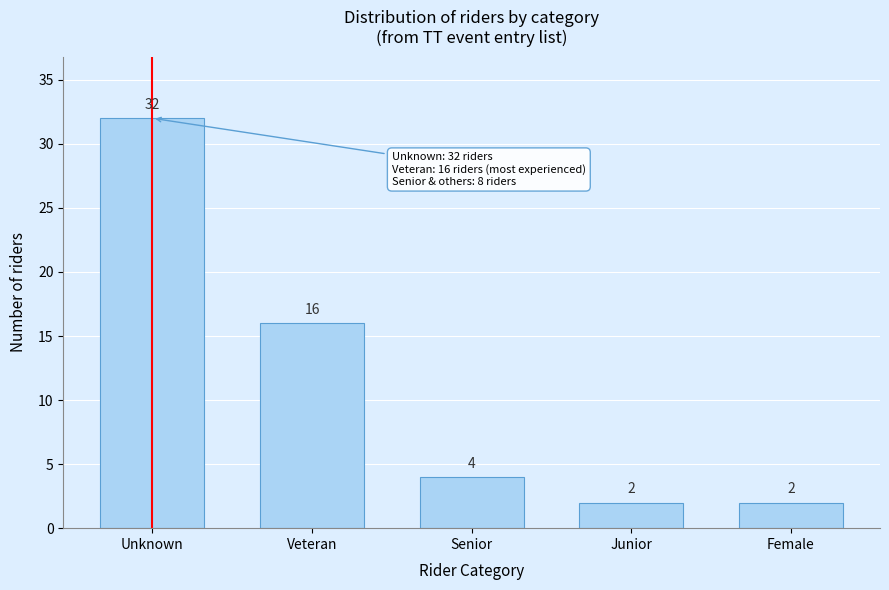

Reading right to left, what are all the values shown in this chart?

2	2	4	16	32